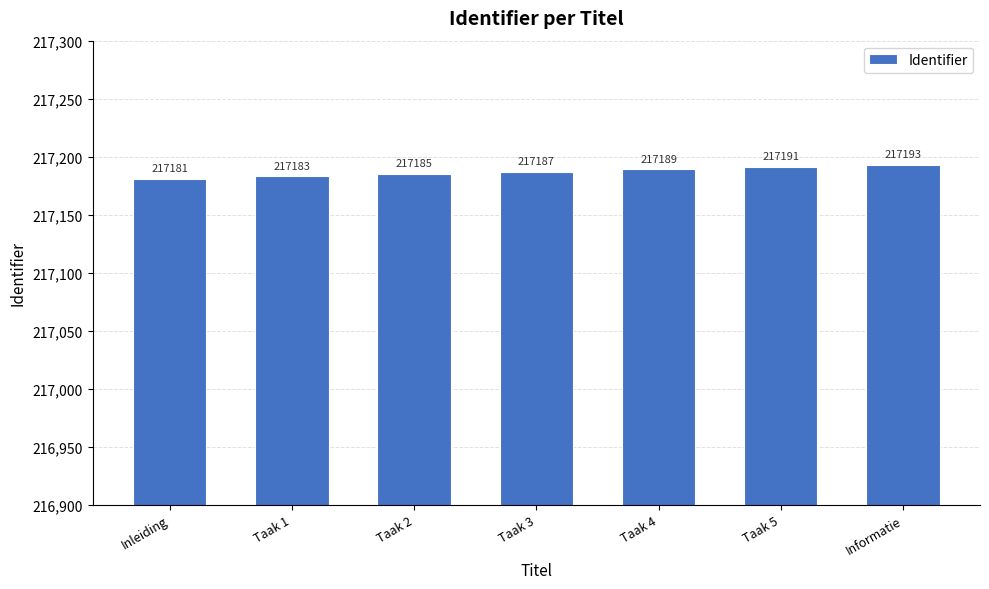

Is it true that the value at Taak 3 is 102115?

False